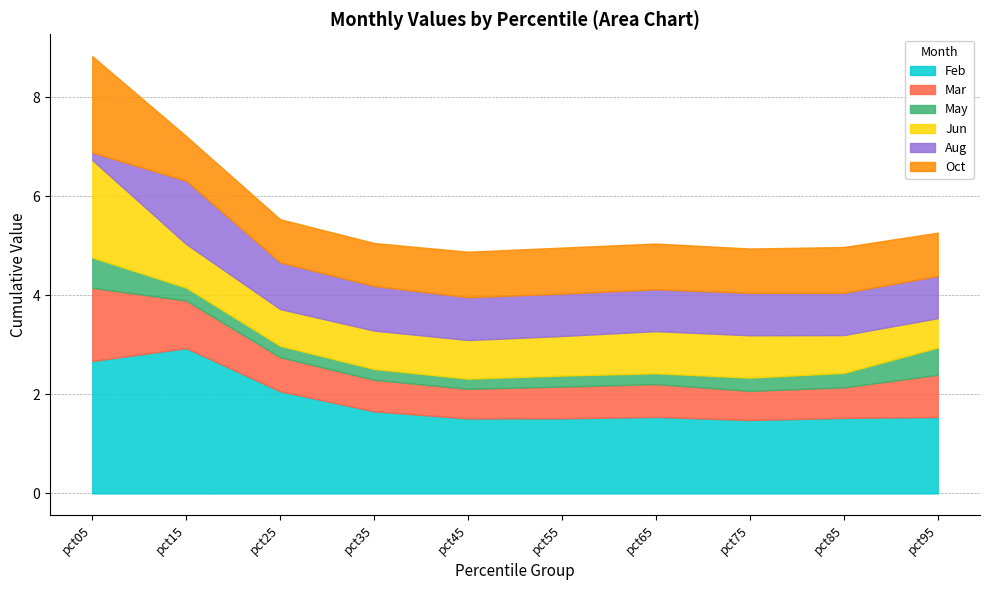

What is the minimum value for Oct?

0.9